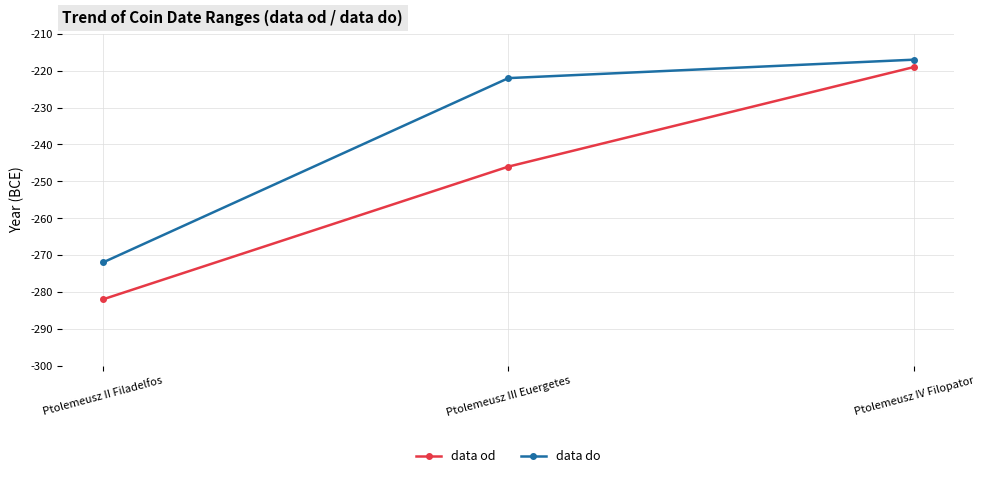

What is the maximum value for data do?

-217